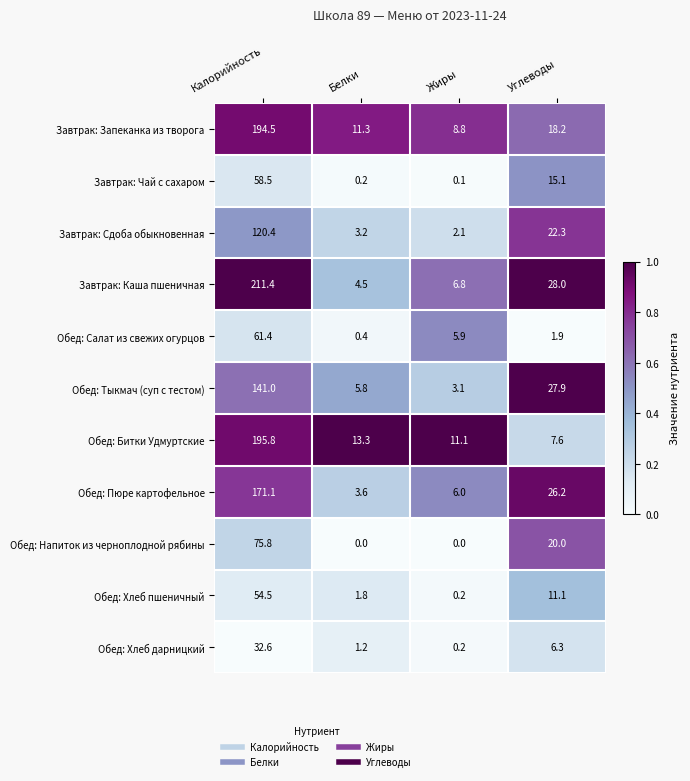

At how many categories does at least one series exceed 7?

4